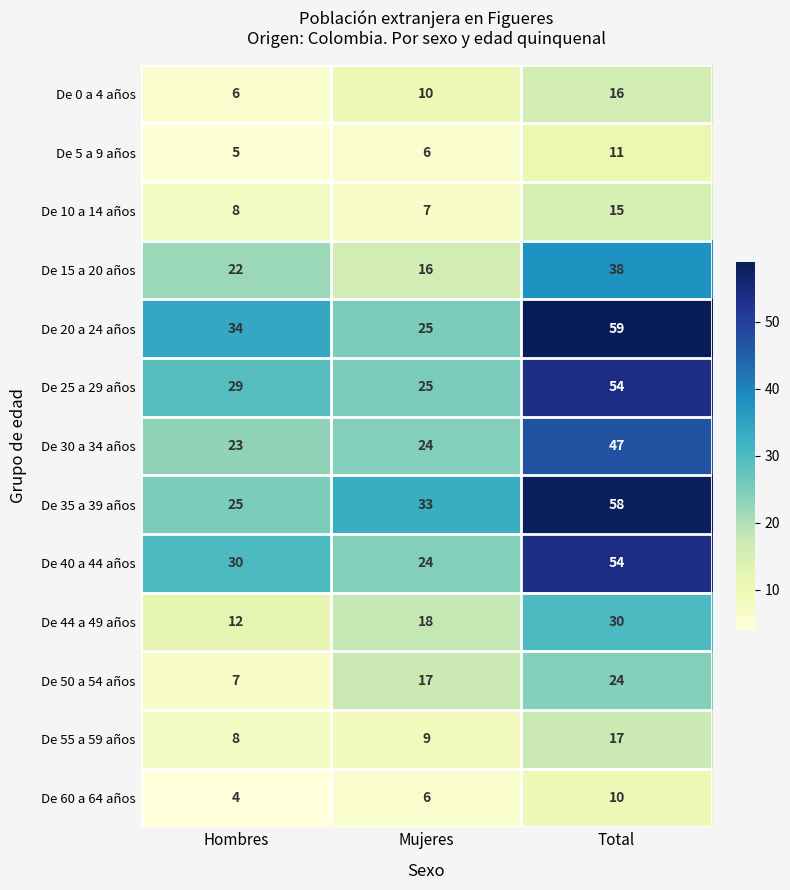

Count the De 35 a 39 años values in the range 25 to 58.

3